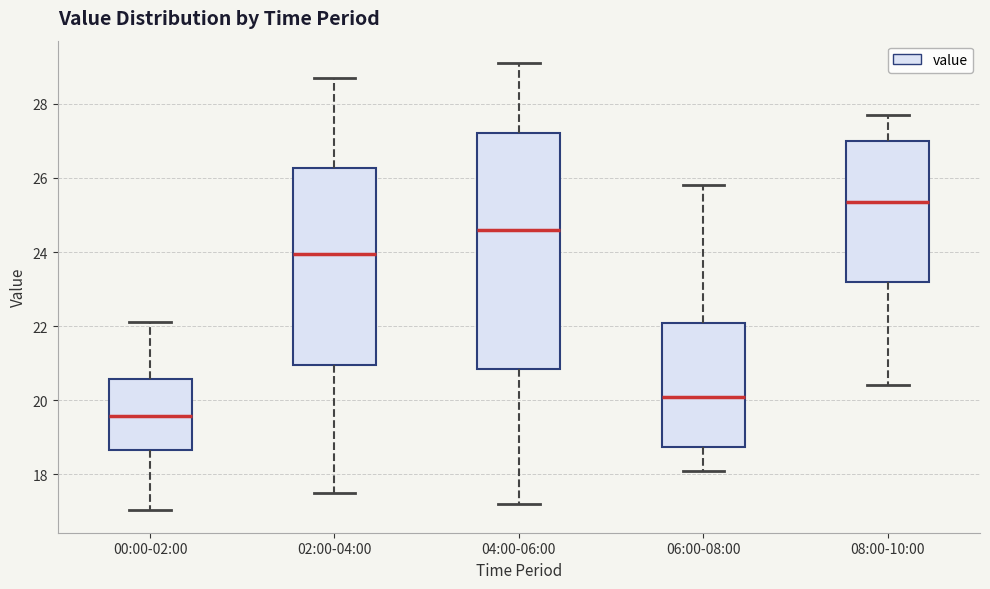

Where is the lower edge of the box for 02:00-04:00 on the y-axis? The values are not printed on the chart, so give them approximately, as read against the axis.

21.0